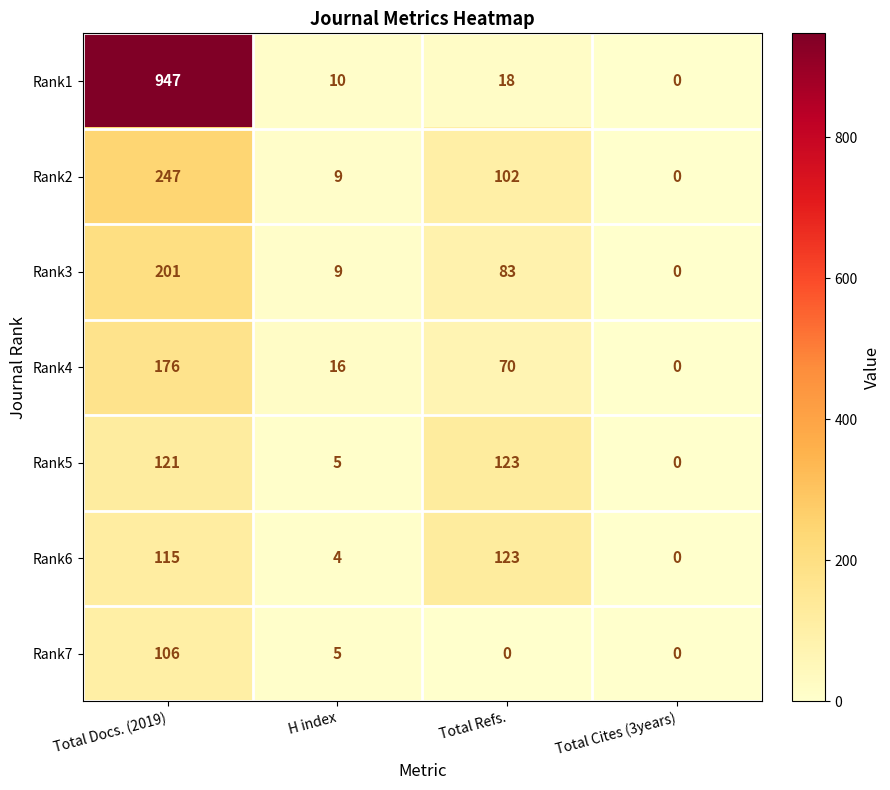

Count the number of data series in this chart.

7